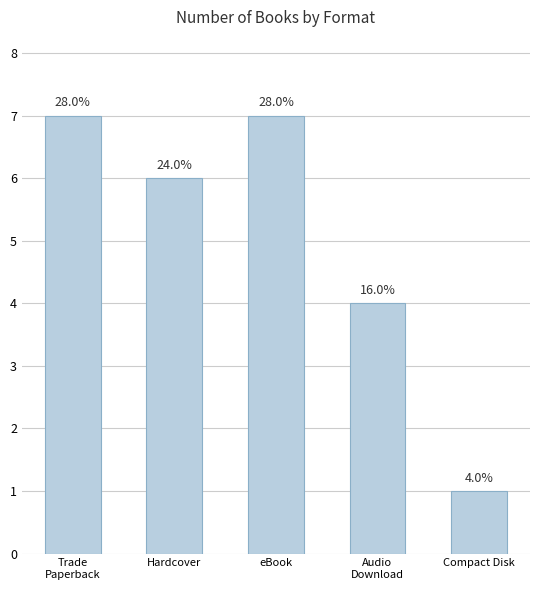

What value does the data have at Hardcover?

6